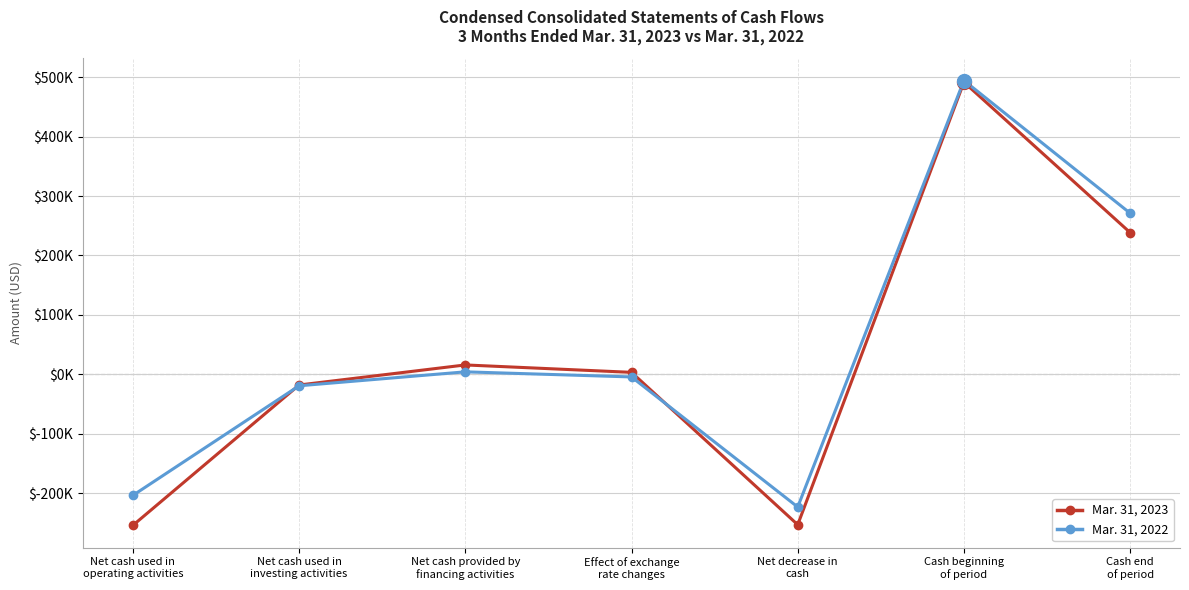

At Net cash used in
operating activities, list the series in order from smallest to largest.

Mar. 31, 2023, Mar. 31, 2022